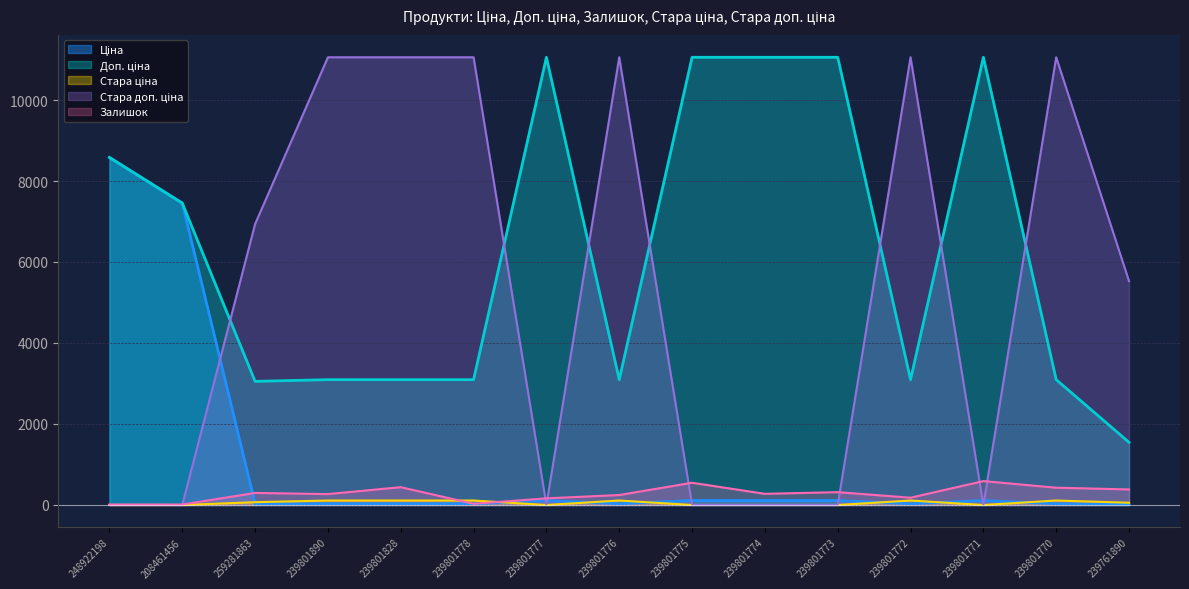

At which label is Стара доп. ціна closest to 5527?

239761890